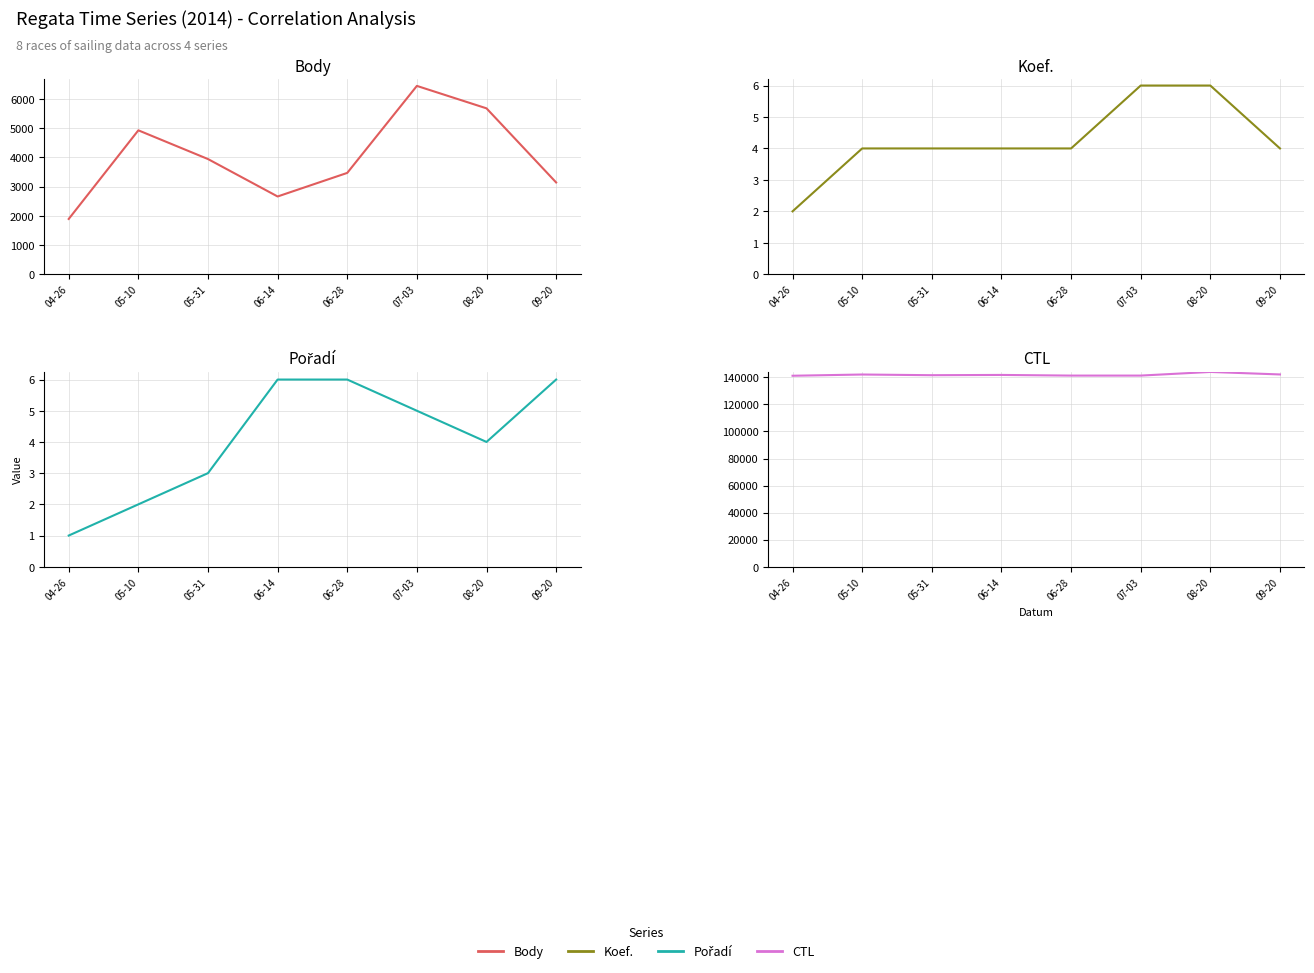

True or false: CTL and Koef. intersect in this chart.

False